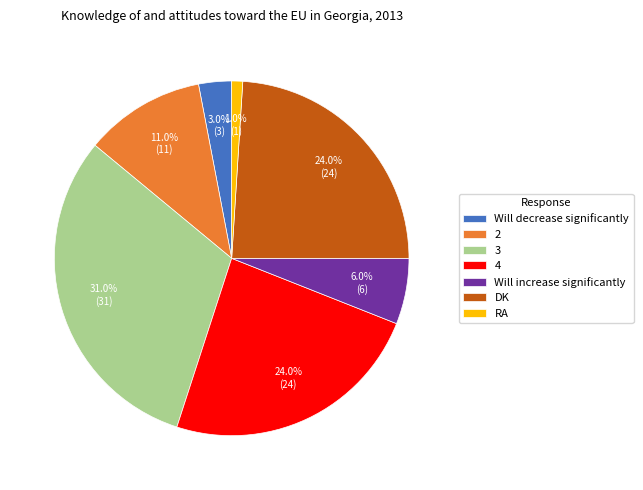

To the nearest percent, what is the difference between the 2 and RA slice percentages?

10%